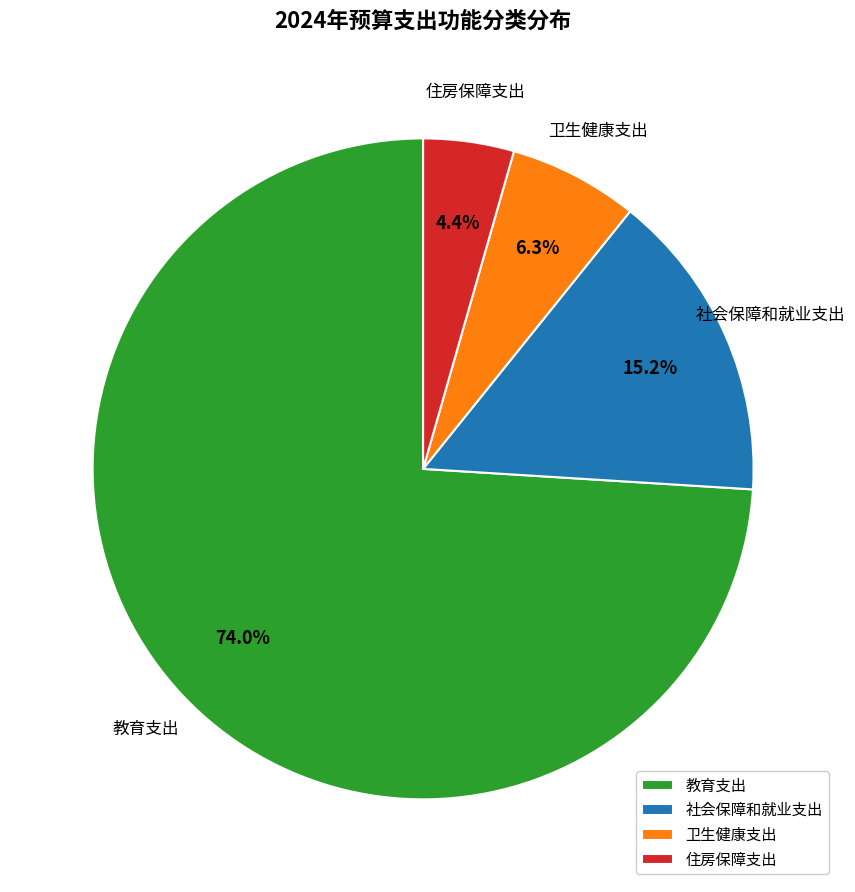

Which has a higher value, 卫生健康支出 or 社会保障和就业支出?

社会保障和就业支出